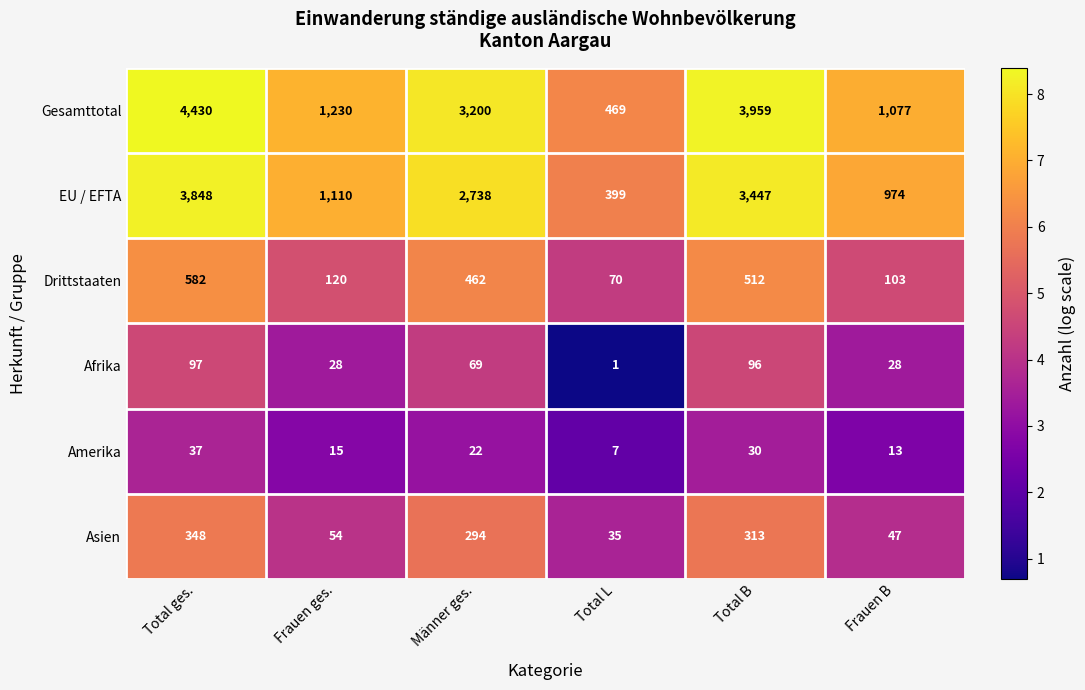

Where is Amerika nearest to the value 22?

Männer ges.